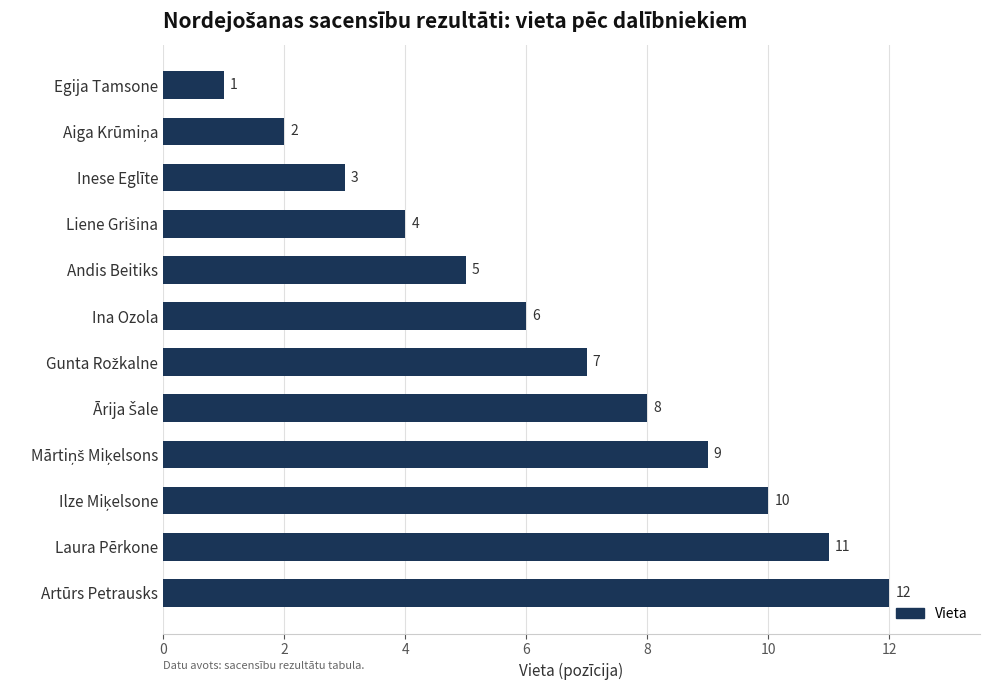

Does the chart contain any negative values?

No